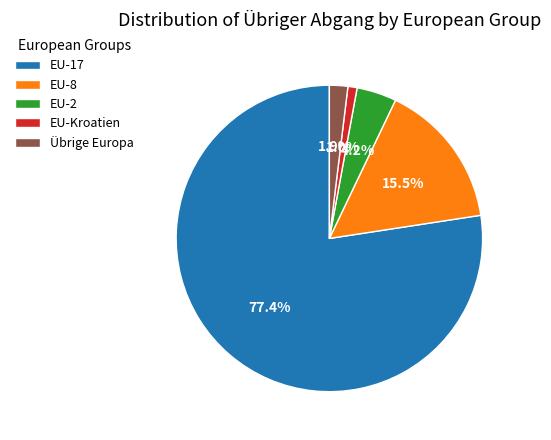

What percentage is NOT represented by Übrige Europa?

98.1%